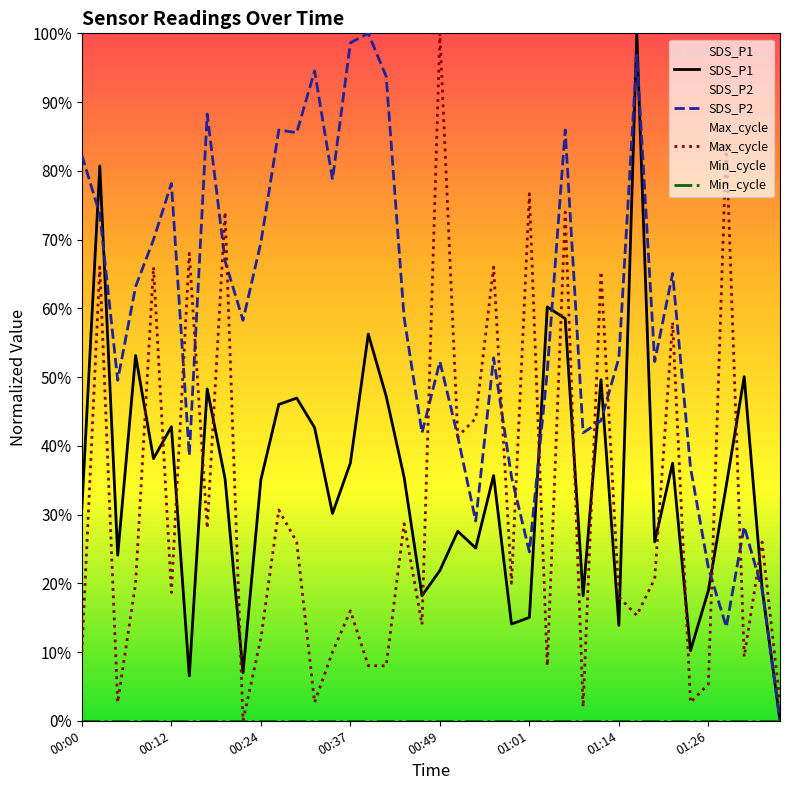

What are all the series names shown in the legend?

SDS_P1, SDS_P2, Max_cycle, Min_cycle